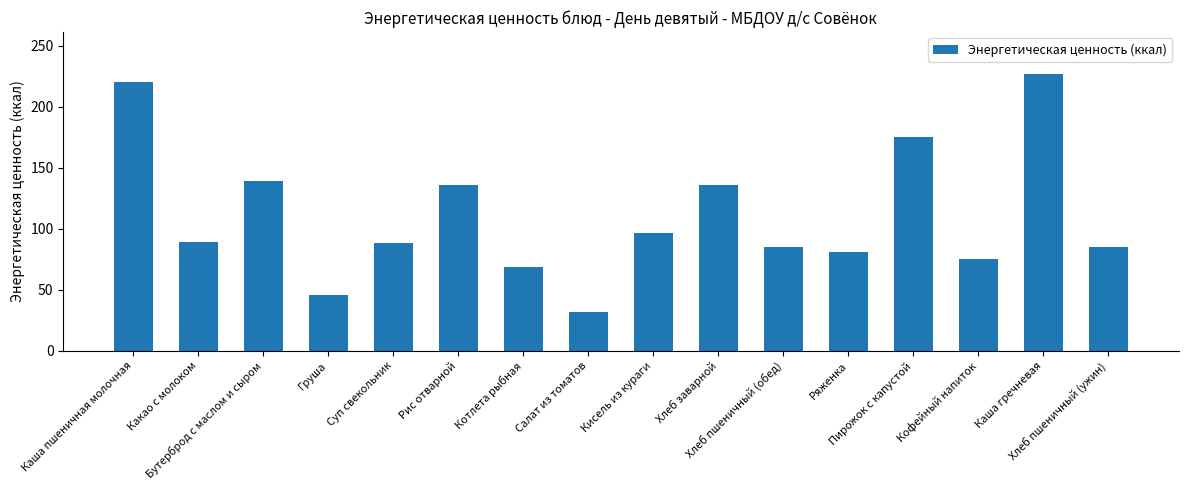

The value at Суп свекольник is 140.5. True or false?

False